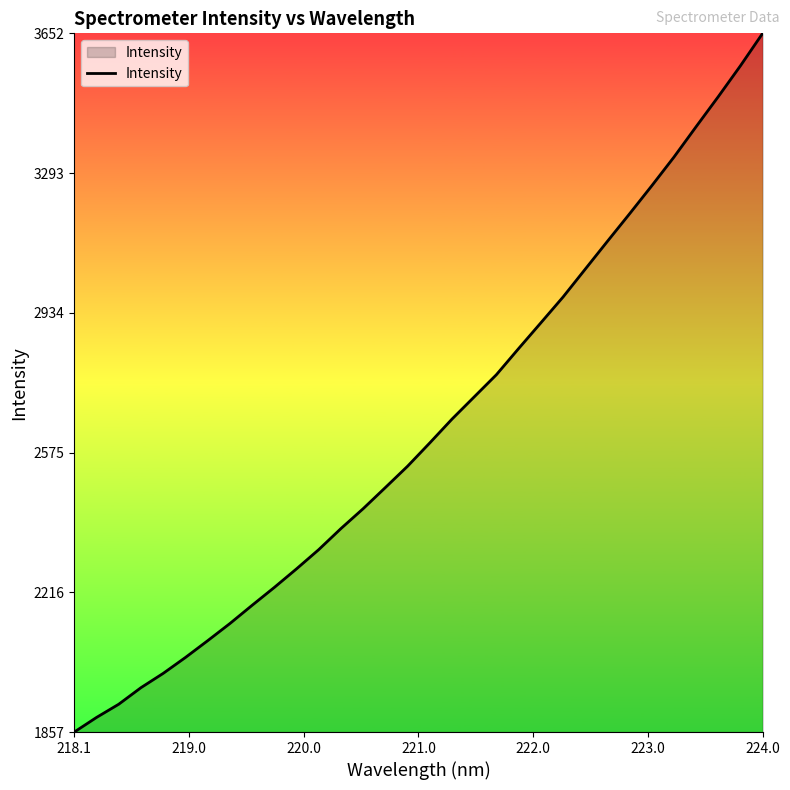

What is the difference between the second highest and minimum values?

1712.0